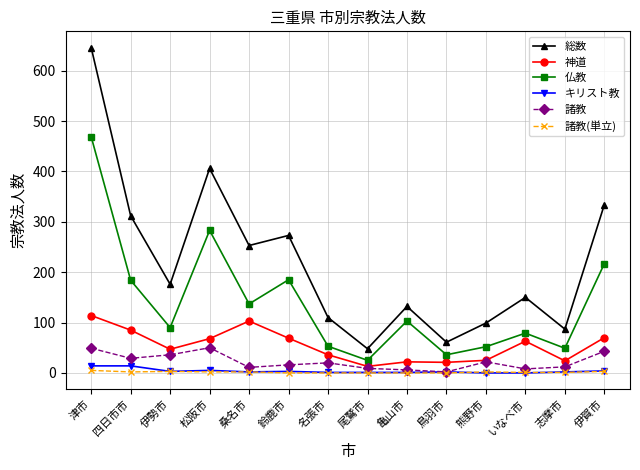

The 仏教 series shows 25 at 尾鷲市. True or false?

True